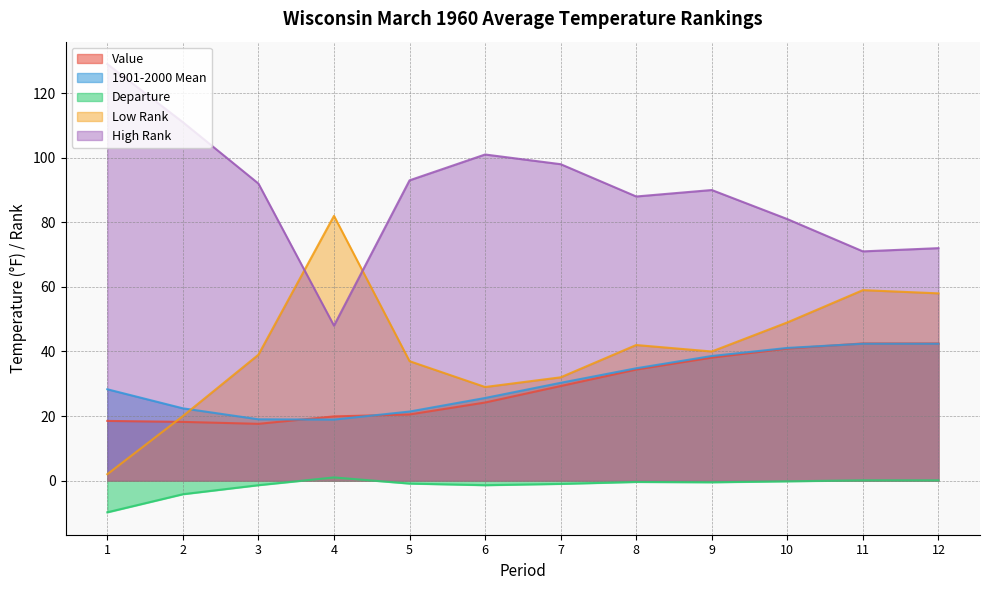

Where is the first local minimum for 1901-2000 Mean?

4